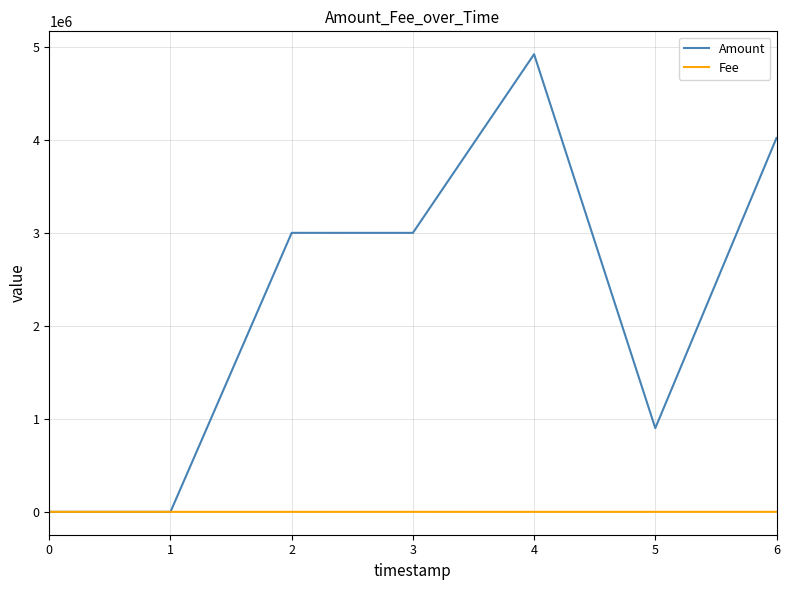

Is the value of Fee at 0 greater than the value of Amount at 4?

No